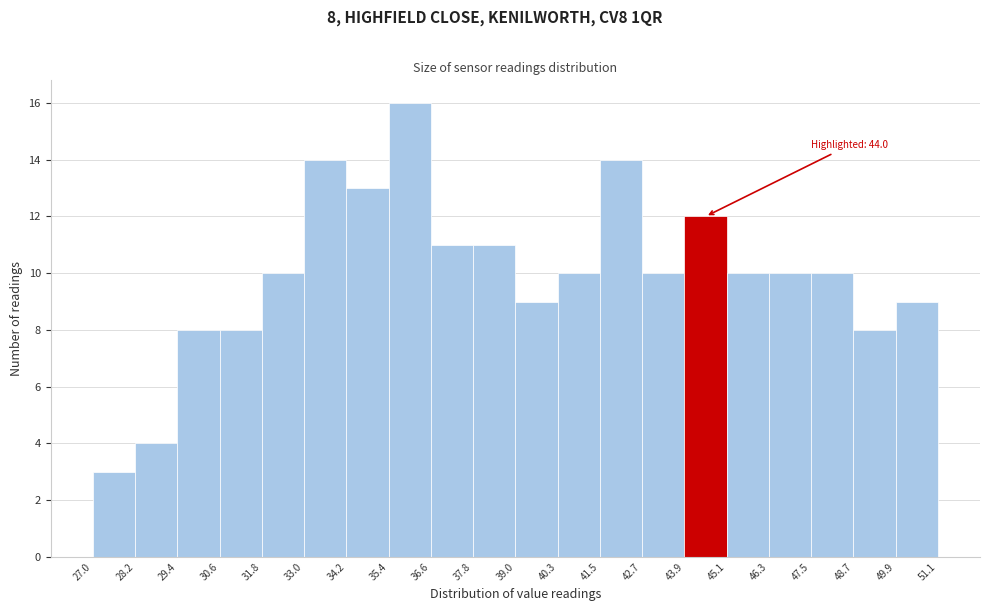

Over which range of the x-axis is the bar tallest?

35.4 to 36.6